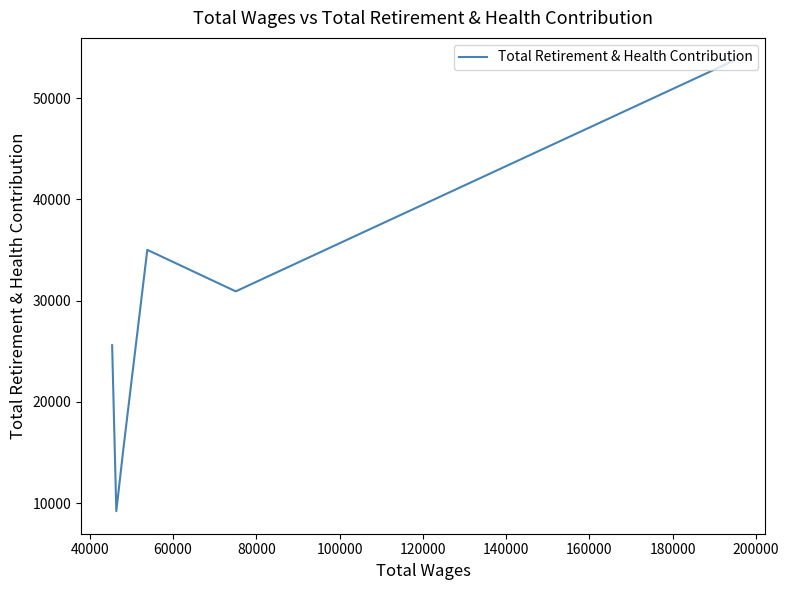

What is the smallest value displayed?

9213